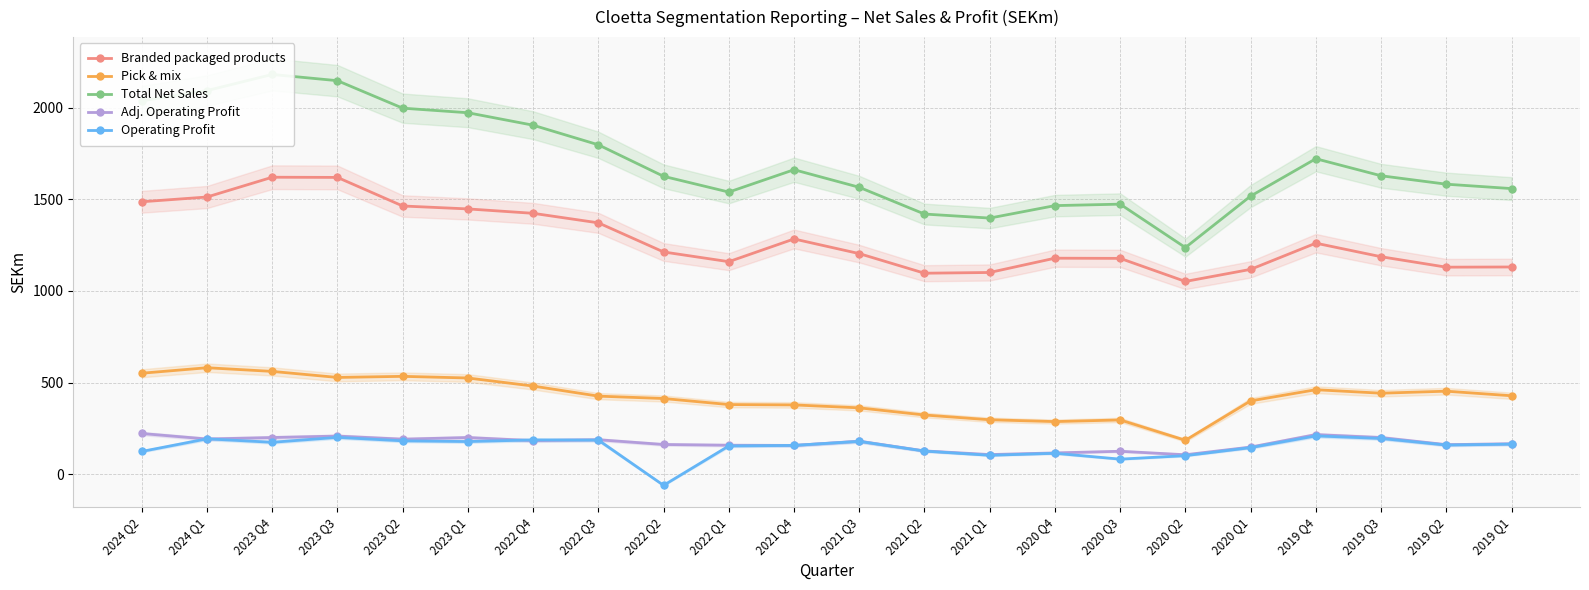

Reading left to right, list all the values displayed in this chart.

Branded packaged products: 2024 Q2=1487	2024 Q1=1513	2023 Q4=1621	2023 Q3=1620	2023 Q2=1464	2023 Q1=1448	2022 Q4=1424	2022 Q3=1372	2022 Q2=1213	2022 Q1=1160	2021 Q4=1284	2021 Q3=1204	2021 Q2=1097	2021 Q1=1101	2020 Q4=1179	2020 Q3=1178	2020 Q2=1052	2020 Q1=1118	2019 Q4=1261	2019 Q3=1187	2019 Q2=1130	2019 Q1=1131
Pick & mix: 2024 Q2=551	2024 Q1=581	2023 Q4=561	2023 Q3=528	2023 Q2=534	2023 Q1=525	2022 Q4=481	2022 Q3=426	2022 Q2=413	2022 Q1=380	2021 Q4=378	2021 Q3=362	2021 Q2=323	2021 Q1=297	2020 Q4=287	2020 Q3=296	2020 Q2=185	2020 Q1=400	2019 Q4=461	2019 Q3=442	2019 Q2=453	2019 Q1=428
Total Net Sales: 2024 Q2=2038	2024 Q1=2094	2023 Q4=2182	2023 Q3=2148	2023 Q2=1998	2023 Q1=1973	2022 Q4=1905	2022 Q3=1798	2022 Q2=1626	2022 Q1=1540	2021 Q4=1662	2021 Q3=1566	2021 Q2=1420	2021 Q1=1398	2020 Q4=1466	2020 Q3=1474	2020 Q2=1237	2020 Q1=1518	2019 Q4=1722	2019 Q3=1629	2019 Q2=1583	2019 Q1=1559
Adj. Operating Profit: 2024 Q2=222	2024 Q1=192	2023 Q4=200	2023 Q3=208	2023 Q2=191	2023 Q1=200	2022 Q4=183	2022 Q3=188	2022 Q2=162	2022 Q1=158	2021 Q4=157	2021 Q3=180	2021 Q2=127	2021 Q1=107	2020 Q4=116	2020 Q3=125	2020 Q2=106	2020 Q1=148	2019 Q4=216	2019 Q3=200	2019 Q2=161	2019 Q1=166
Operating Profit: 2024 Q2=124	2024 Q1=193	2023 Q4=174	2023 Q3=201	2023 Q2=182	2023 Q1=178	2022 Q4=187	2022 Q3=186	2022 Q2=-61	2022 Q1=154	2021 Q4=157	2021 Q3=179	2021 Q2=126	2021 Q1=103	2020 Q4=114	2020 Q3=82	2020 Q2=101	2020 Q1=145	2019 Q4=209	2019 Q3=195	2019 Q2=159	2019 Q1=164